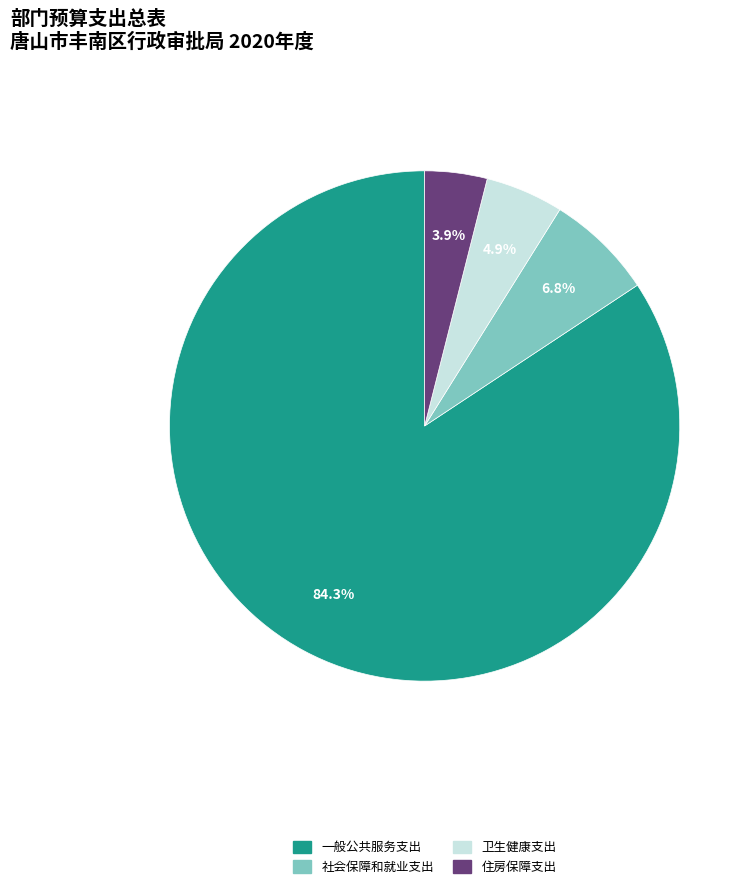

How many slices are in this pie chart?

4